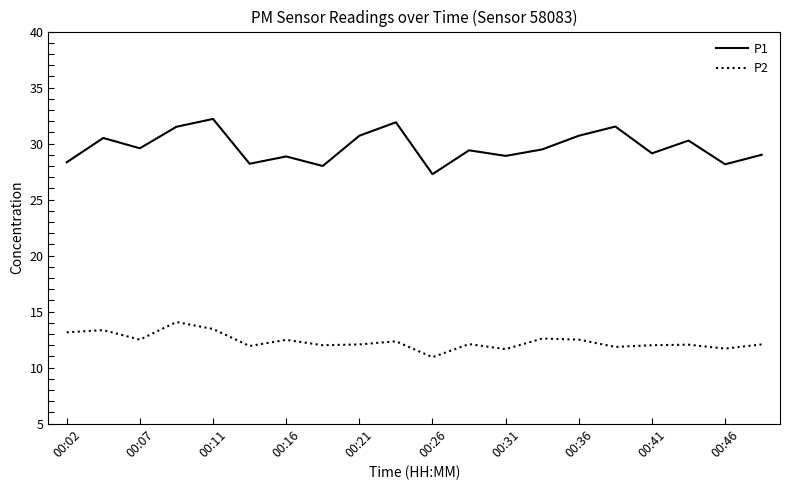

True or false: P1 and P2 intersect in this chart.

False